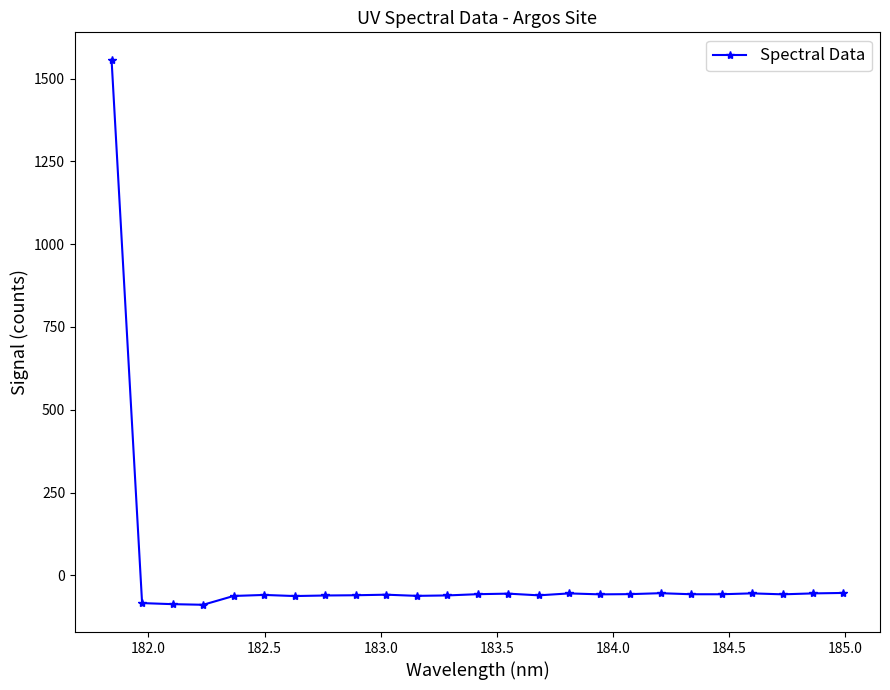

What is the maximum value shown in the chart?

1557.1